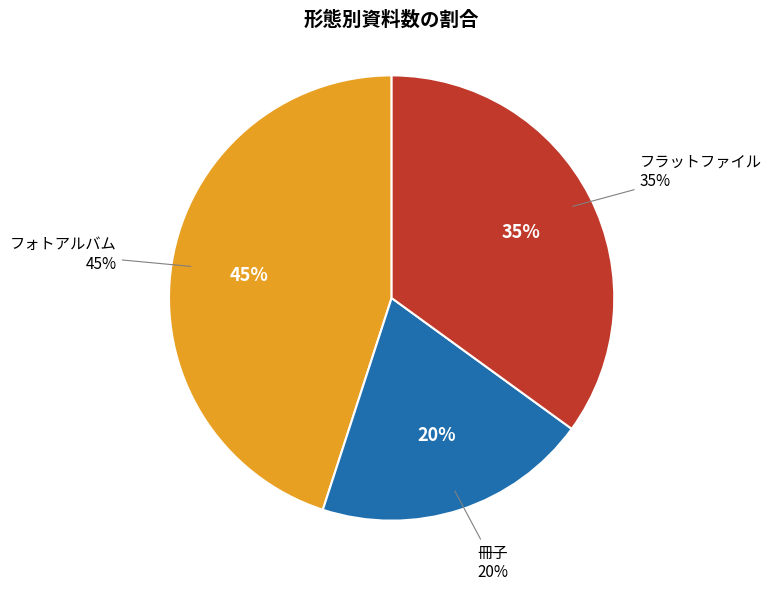

What portion of the pie excludes 冊子?

80.0%